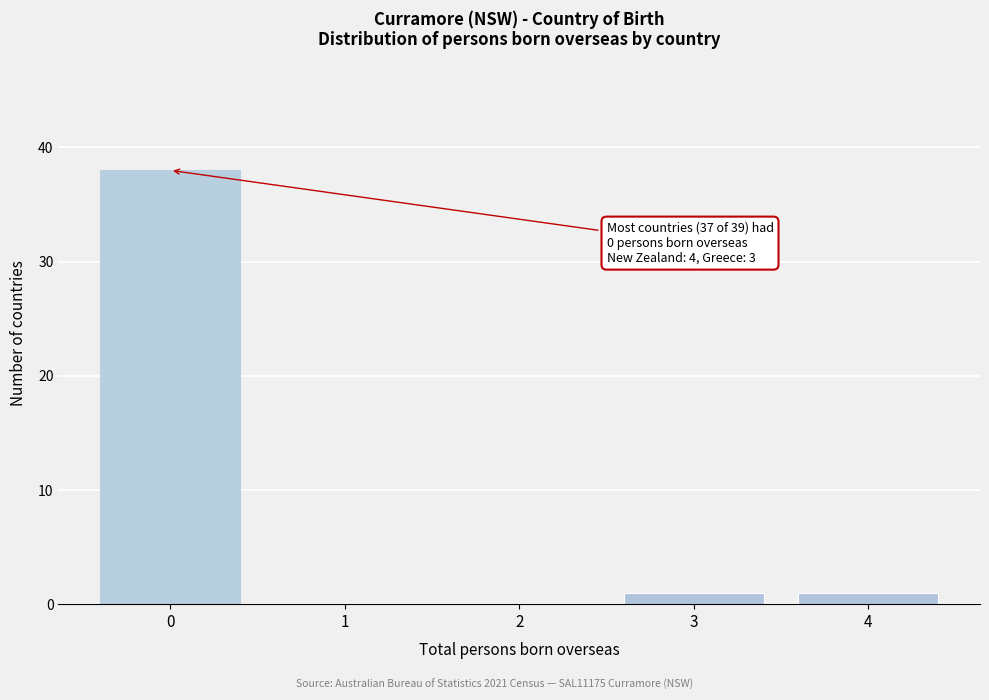

Over which range of the x-axis is the bar tallest?

-0.5 to 0.5